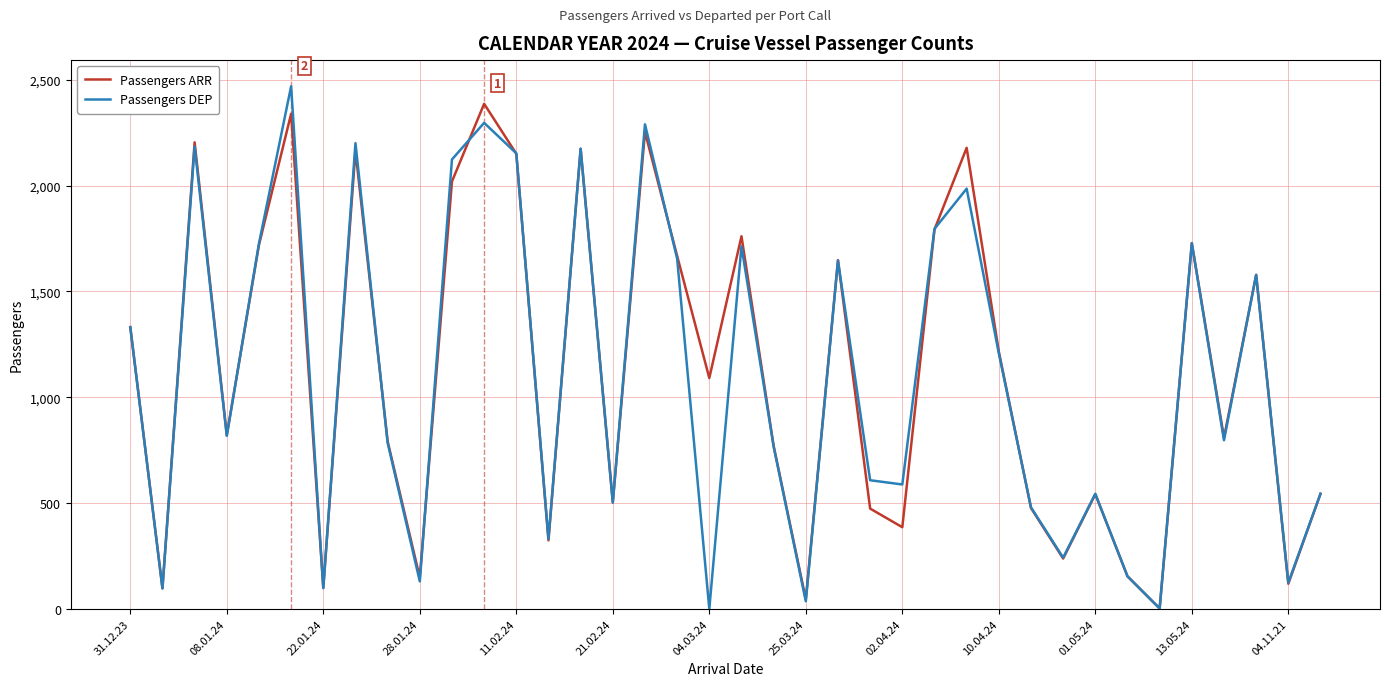

What is the maximum value for Passengers DEP?

2470